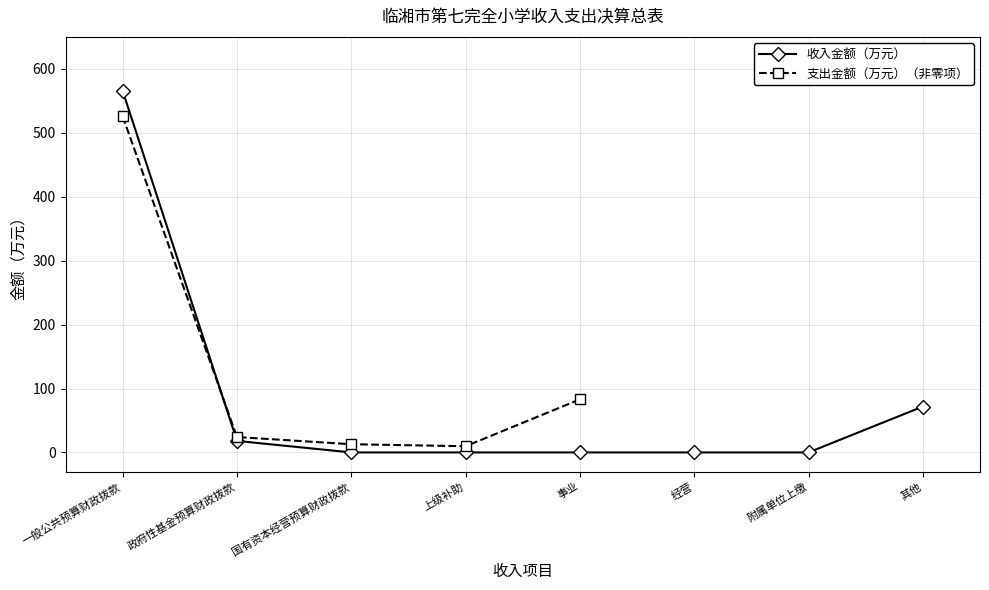

At which label is the value closest to 282?

其他